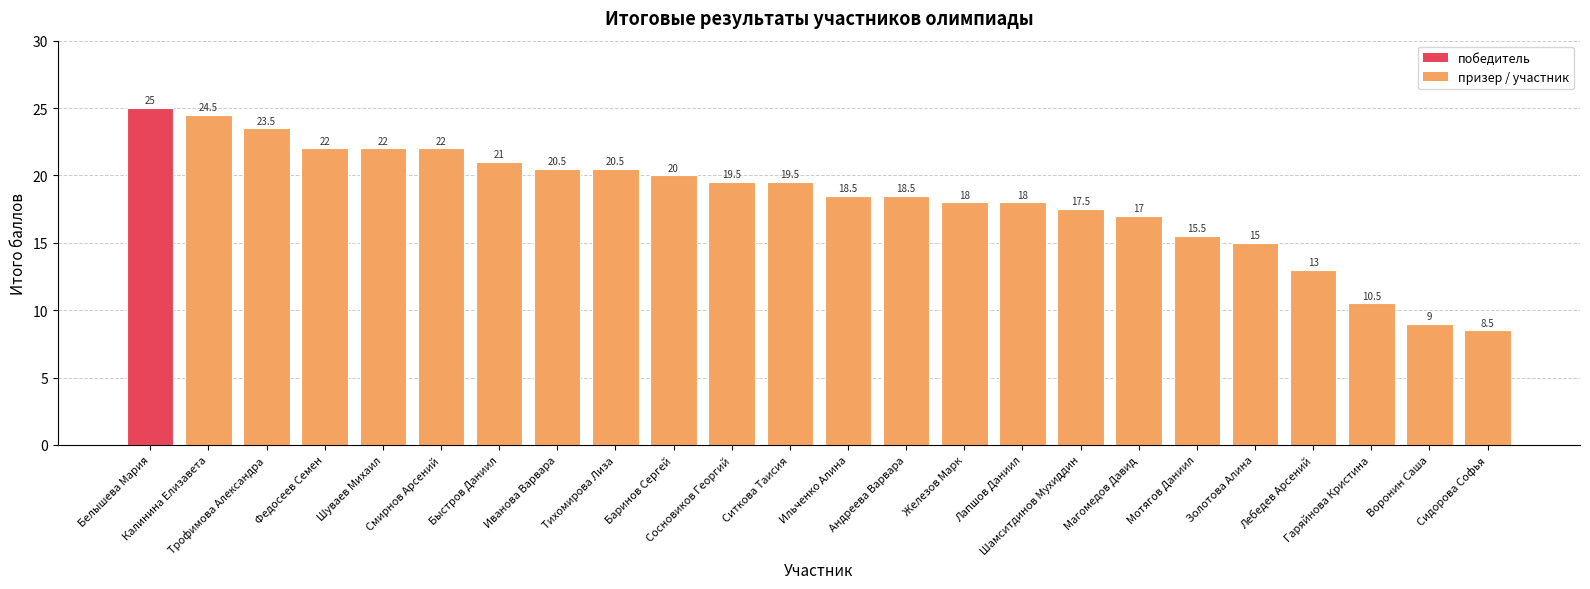

Reading right to left, what are all the values shown in this chart?

Сидорова Софья=8.5	Воронин Саша=9.0	Гаряйнова Кристина=10.5	Лебедев Арсений=13.0	Золотова Алина=15.0	Мотягов Даниил=15.5	Магомедов Давид=17.0	Шамситдинов Мухиддин=17.5	Лапшов Даниил=18.0	Железов Марк=18.0	Андреева Варвара=18.5	Ильченко Алина=18.5	Ситкова Таисия=19.5	Сосновиков Георгий=19.5	Баринов Сергей=20.0	Тихомирова Лиза=20.5	Иванова Варвара=20.5	Быстров Даниил=21.0	Смирнов Арсений=22.0	Шуваев Михаил=22.0	Федосеев Семен=22.0	Трофимова Александра=23.5	Калинина Елизавета=24.5	Белышева Мария=25.0